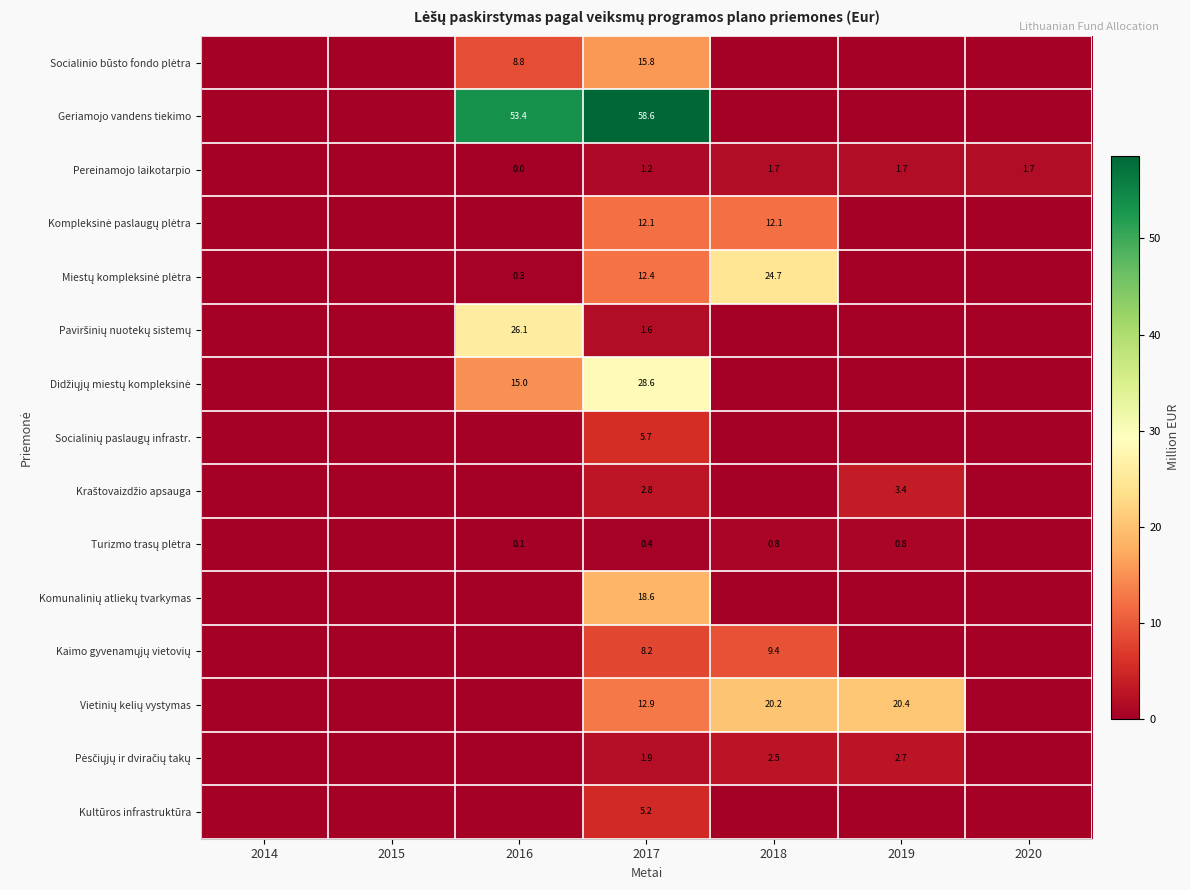

At which label does Kaimo gyvenamųjų vietovių reach its minimum?

2014